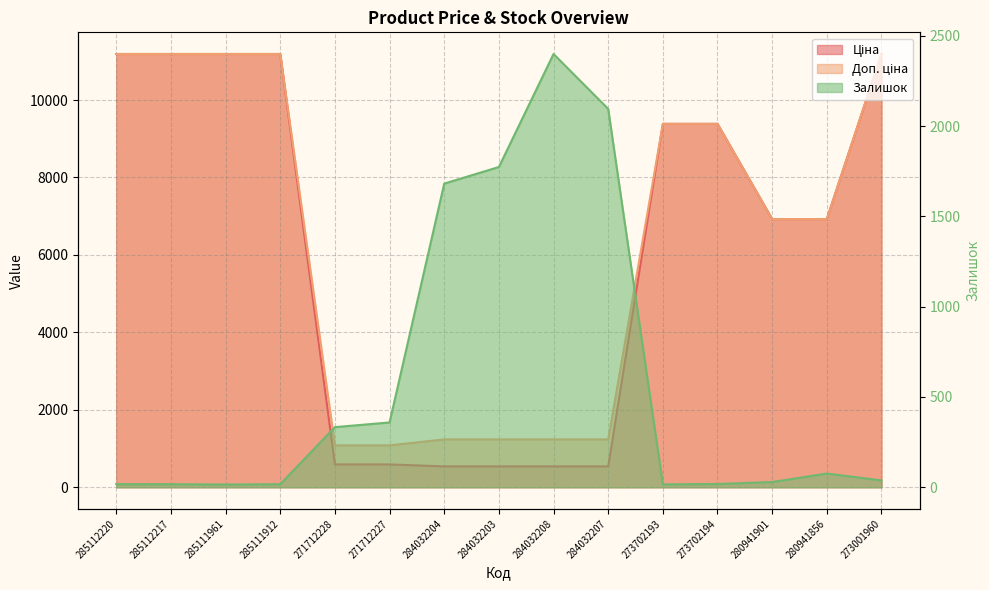

In Залишок, how many points are lower than both neighbors (excluding endpoints)?

2